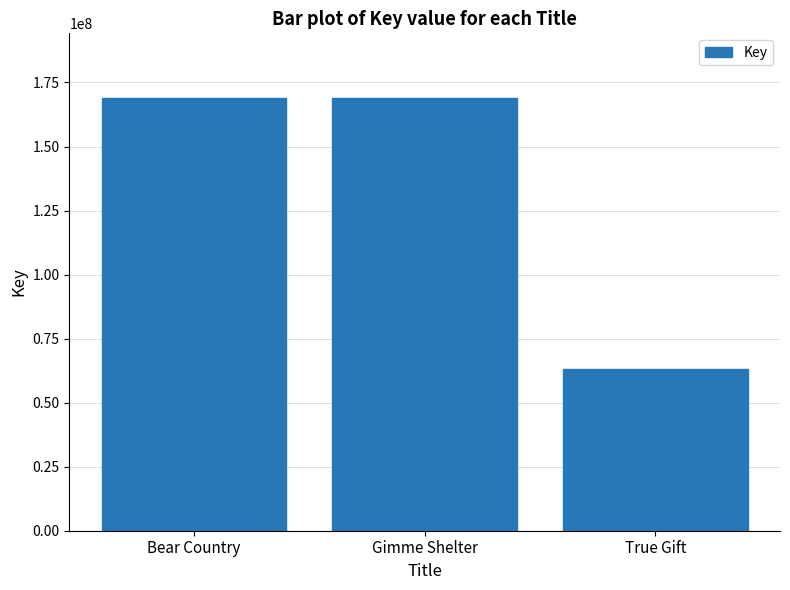

What is the difference between the maximum and minimum values?

105566819